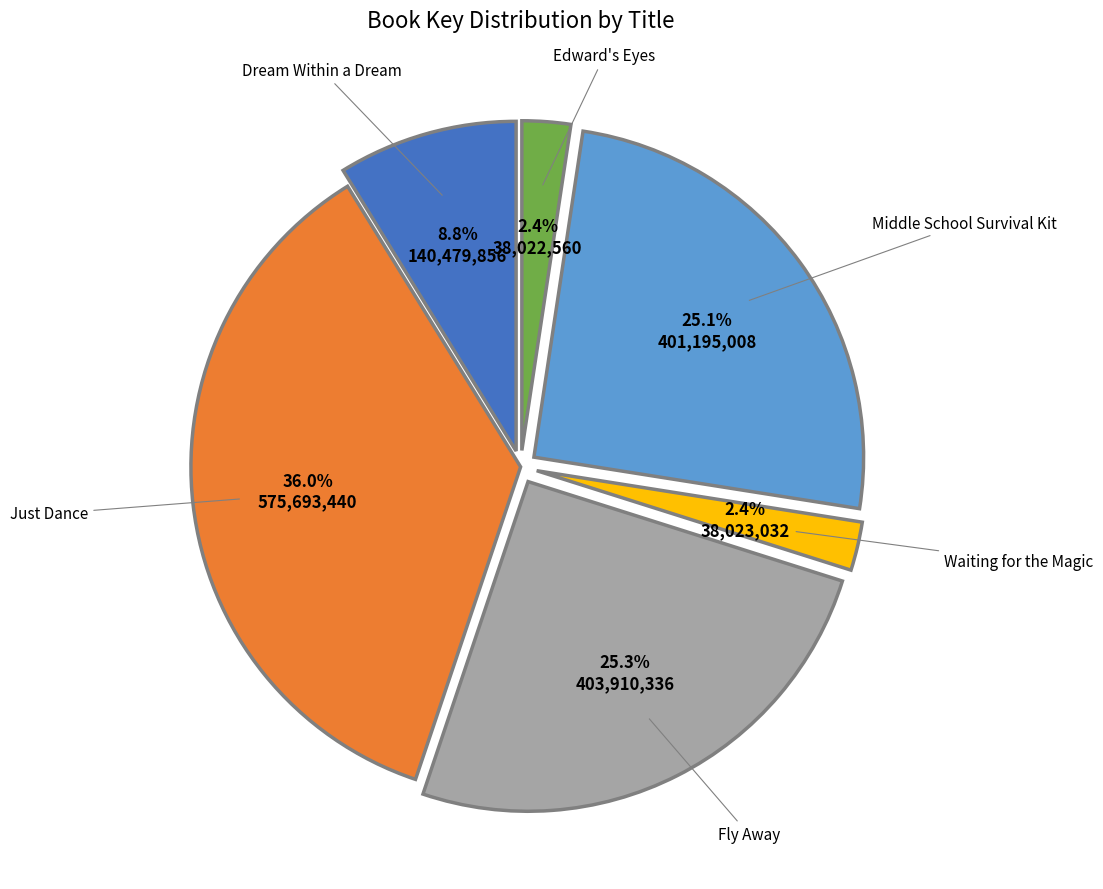

To the nearest percent, what is the average slice percentage?

17%